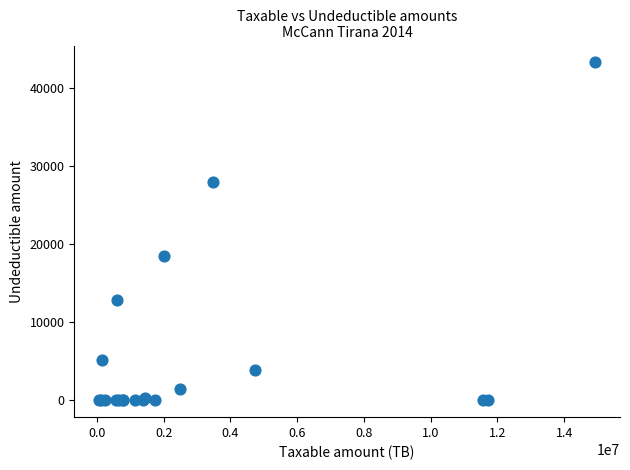

What Y value in the scatter plot is closest to 21649?

18500